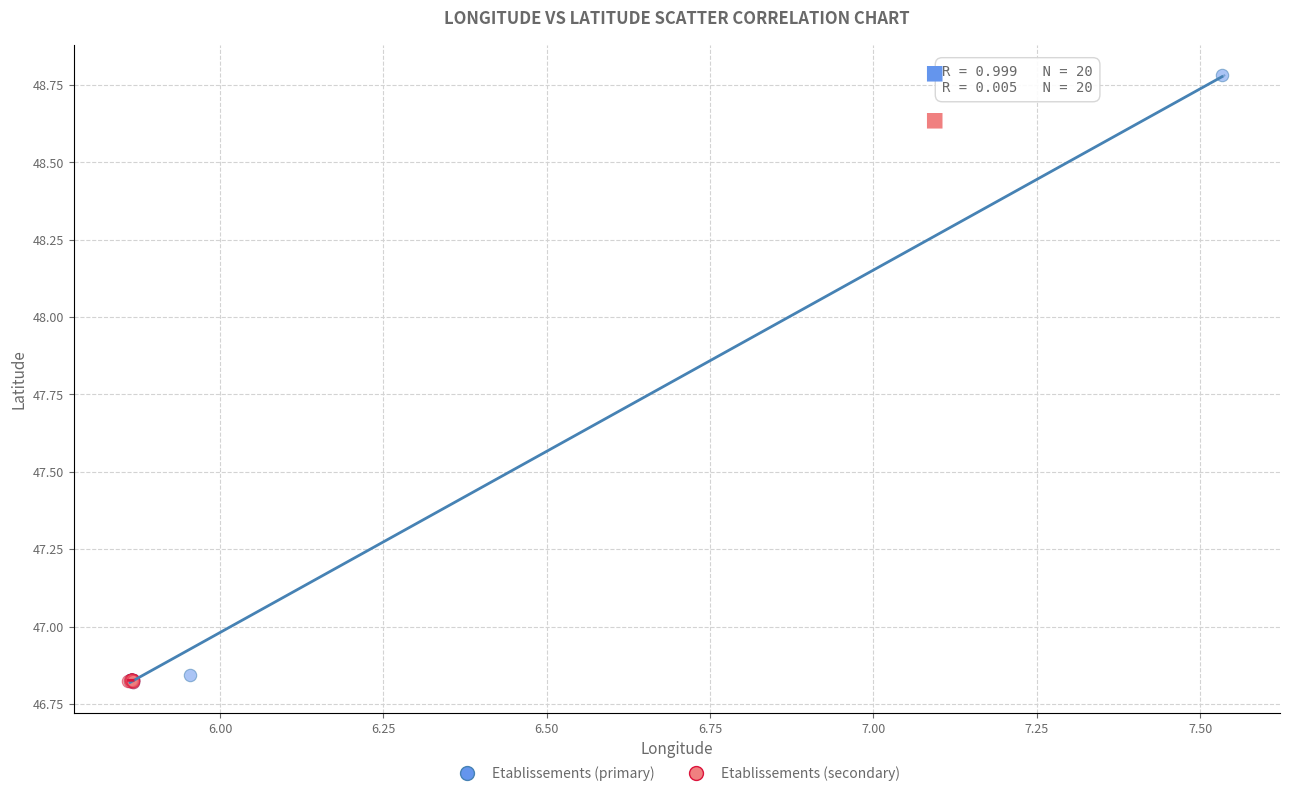

Which series reaches the maximum Y coordinate?

Etablissements (primary)